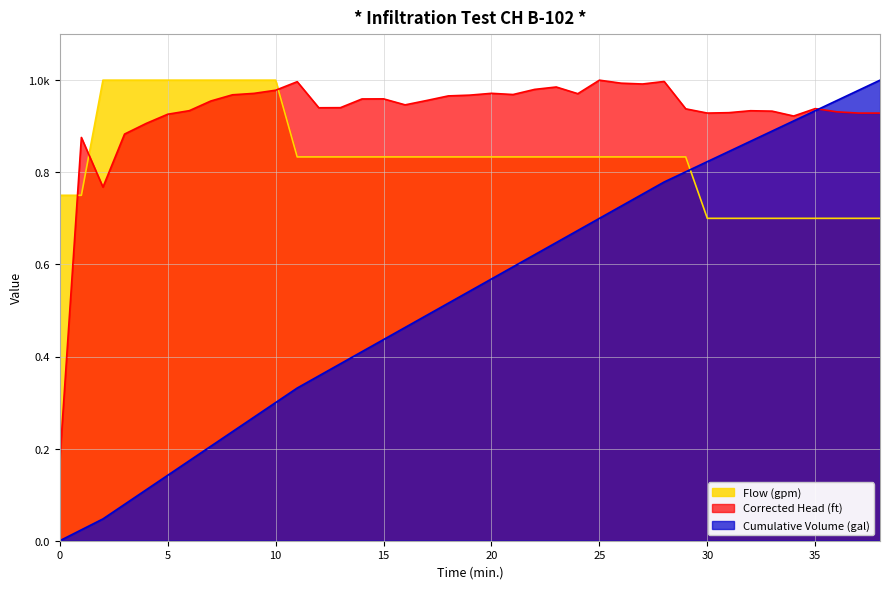

Which has a higher value, 17 or 15?

17